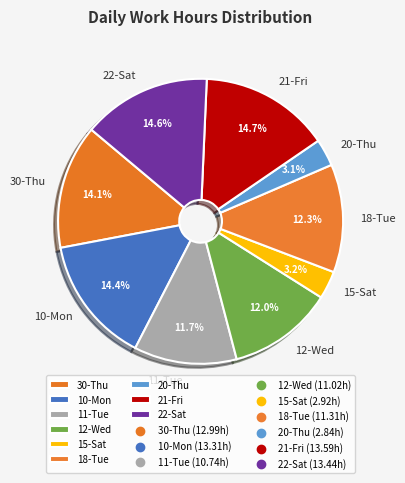

How many slices are in this pie chart?

9